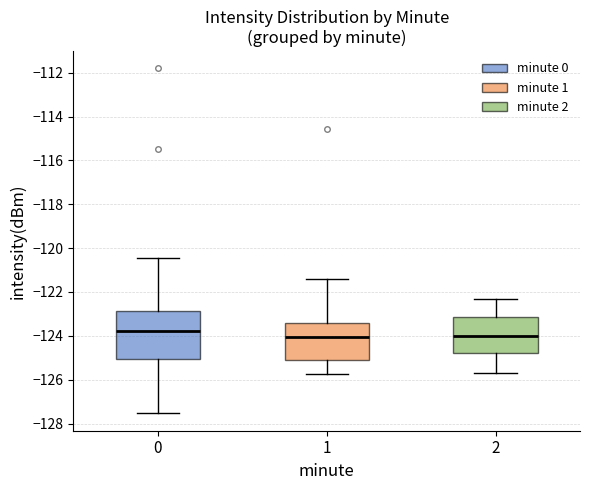

Where does the lower whisker of the box at x = 0 end on the y-axis? The values are not printed on the chart, so give them approximately, as read against the axis.

-127.6